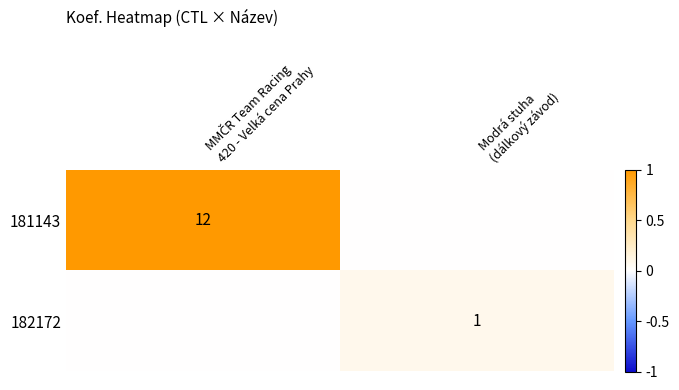

At which label does 181143 reach its minimum?

Modrá stuha (dálkový závod)